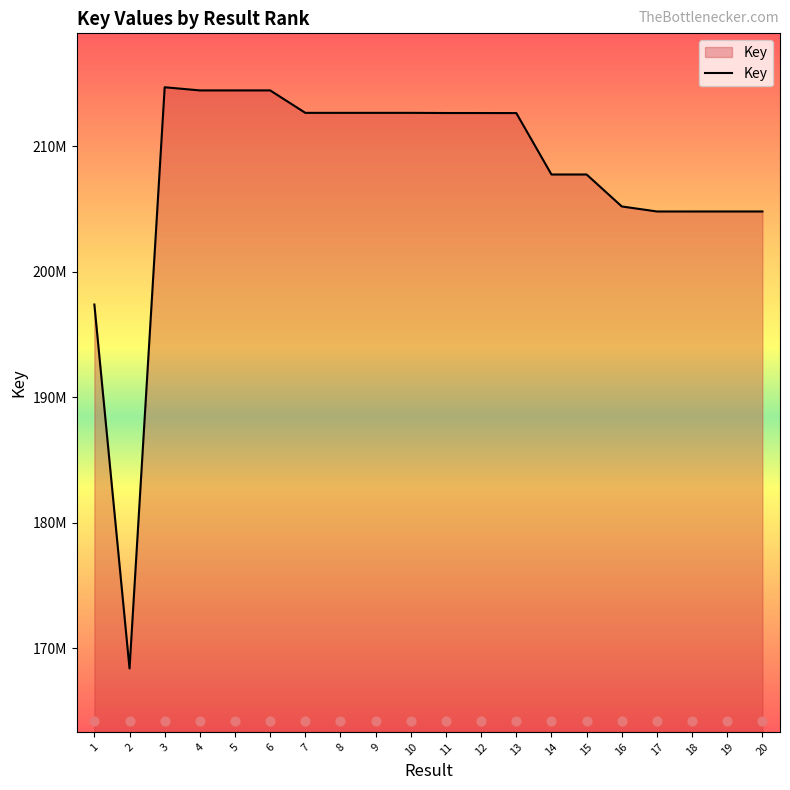

Approximately how many times larger is the value at 7 compared to 14?

1.0